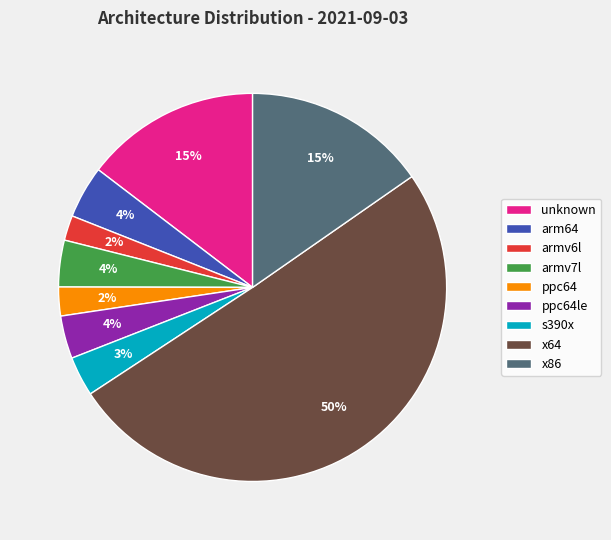

The ppc64 slice represents 17% of the pie. True or false?

False